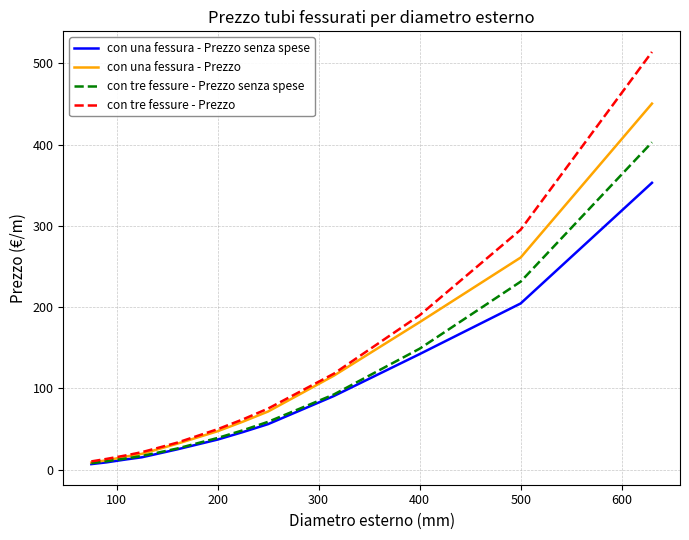

What is the maximum value shown in the chart?

514.0